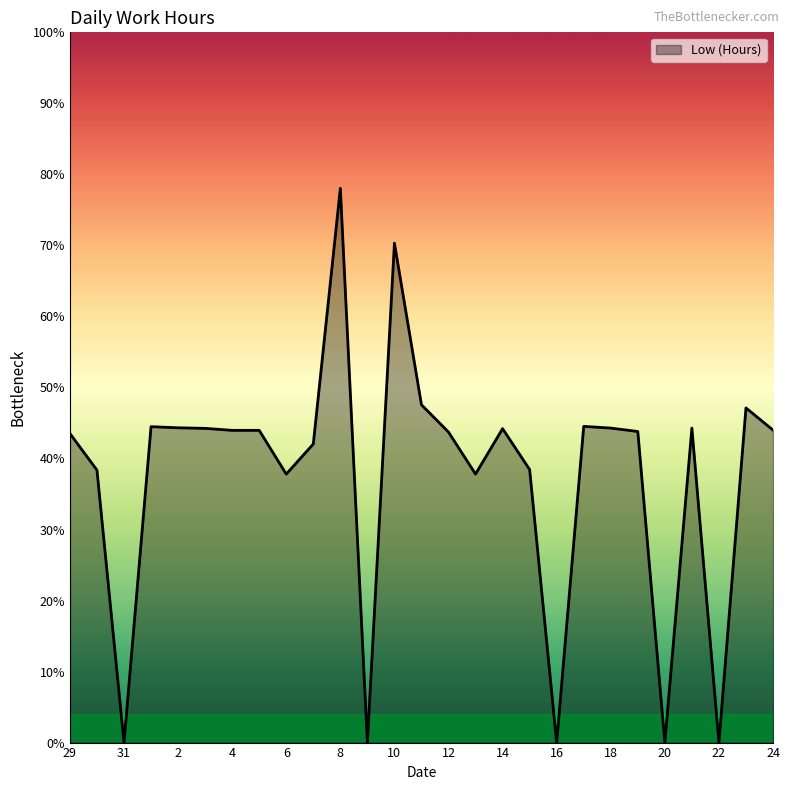

Reading left to right, extract all data points from this chart.

29=10.9	30=9.6	31=0.0	1=11.1	2=11.1	3=11.1	4=11.0	5=11.0	6=9.4	7=10.5	8=19.5	9=0.0	10=17.6	11=11.9	12=10.9	13=9.4	14=11.1	15=9.6	16=0.0	17=11.1	18=11.1	19=10.9	20=0.0	21=11.1	22=0.0	23=11.8	24=11.0